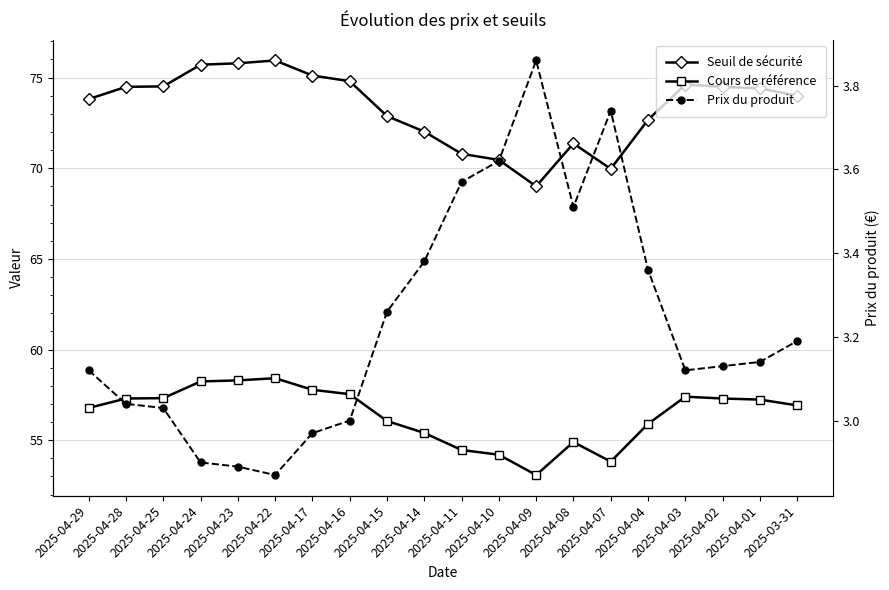

Where does the Seuil de sécurité series first go above 74?

2025-04-28